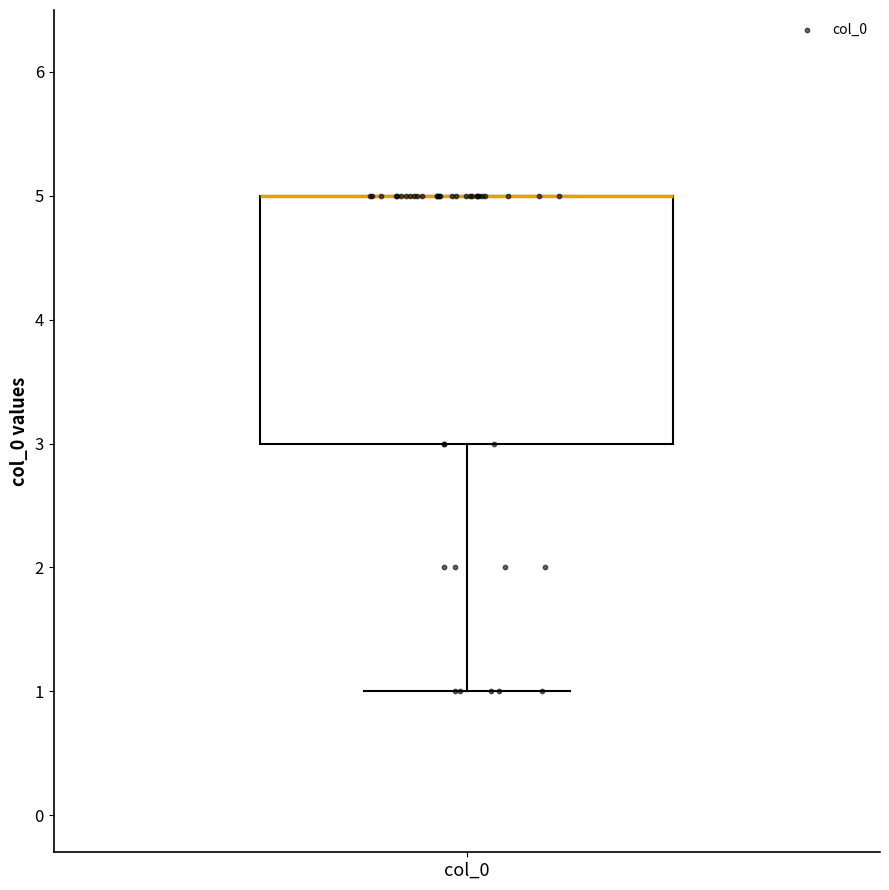

Where is the lower edge of the box for col_0 on the y-axis? The values are not printed on the chart, so give them approximately, as read against the axis.

3